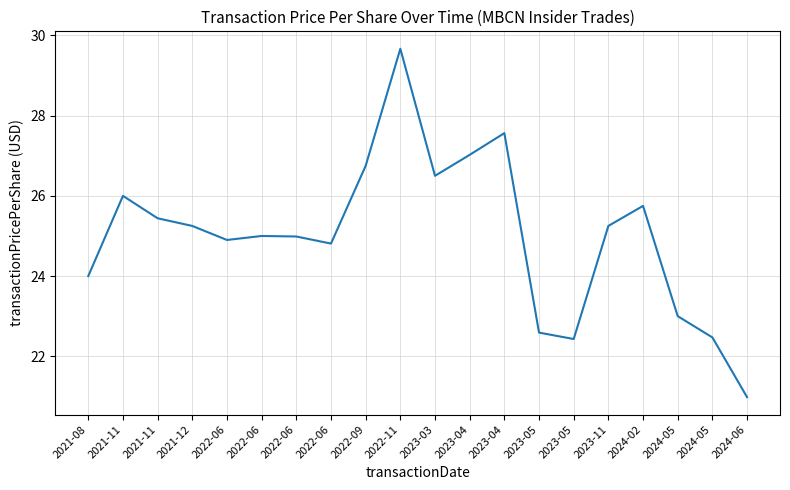

Is this an area chart (filled region under the line)?

No